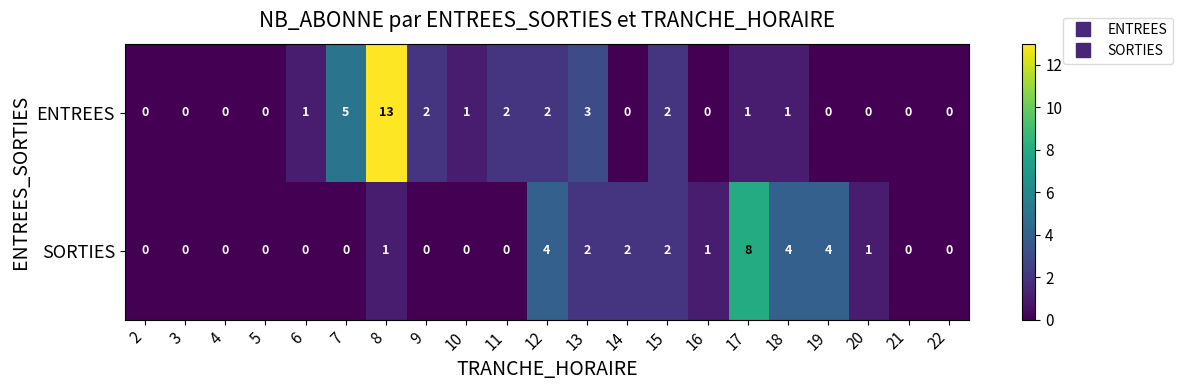

How many SORTIES values are between 0 and 2?

17